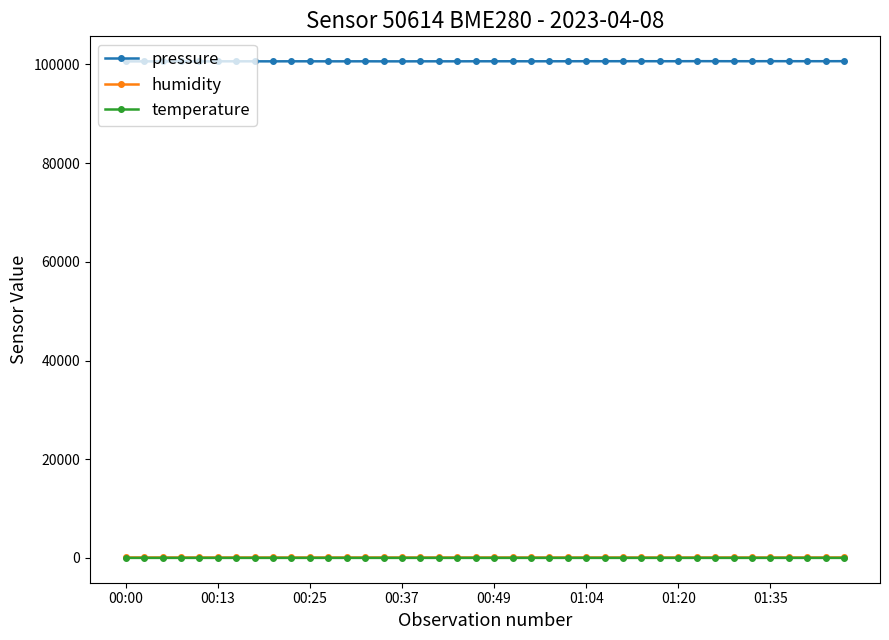

Which series has the widest spread of values?

pressure